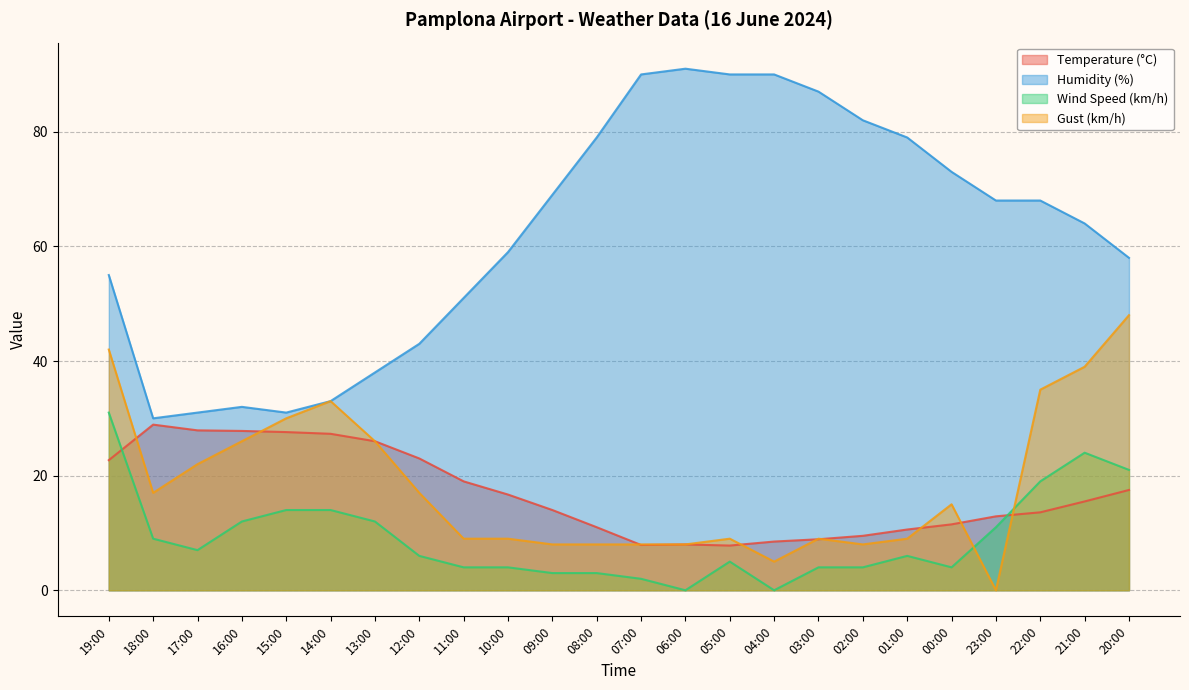

Reading left to right, what are all the values shown in this chart?

Temperature (°C): 19:00=22.7	18:00=28.9	17:00=27.9	16:00=27.8	15:00=27.6	14:00=27.3	13:00=26.0	12:00=23.0	11:00=19.0	10:00=16.7	09:00=14.0	08:00=11.0	07:00=7.9	06:00=8.0	05:00=7.8	04:00=8.5	03:00=8.9	02:00=9.5	01:00=10.6	00:00=11.5	23:00=12.9	22:00=13.6	21:00=15.5	20:00=17.5
Humidity (%): 19:00=55.0	18:00=30.0	17:00=31.0	16:00=32.0	15:00=31.0	14:00=33.0	13:00=38.0	12:00=43.0	11:00=51.0	10:00=59.0	09:00=69.0	08:00=79.0	07:00=90.0	06:00=91.0	05:00=90.0	04:00=90.0	03:00=87.0	02:00=82.0	01:00=79.0	00:00=73.0	23:00=68.0	22:00=68.0	21:00=64.0	20:00=58.0
Wind Speed (km/h): 19:00=31.0	18:00=9.0	17:00=7.0	16:00=12.0	15:00=14.0	14:00=14.0	13:00=12.0	12:00=6.0	11:00=4.0	10:00=4.0	09:00=3.0	08:00=3.0	07:00=2.0	06:00=0.0	05:00=5.0	04:00=0.0	03:00=4.0	02:00=4.0	01:00=6.0	00:00=4.0	23:00=11.0	22:00=19.0	21:00=24.0	20:00=21.0
Gust (km/h): 19:00=42.0	18:00=17.0	17:00=22.0	16:00=26.0	15:00=30.0	14:00=33.0	13:00=26.0	12:00=17.0	11:00=9.0	10:00=9.0	09:00=8.0	08:00=8.0	07:00=8.0	06:00=8.0	05:00=9.0	04:00=5.0	03:00=9.0	02:00=8.0	01:00=9.0	00:00=15.0	23:00=0.0	22:00=35.0	21:00=39.0	20:00=48.0